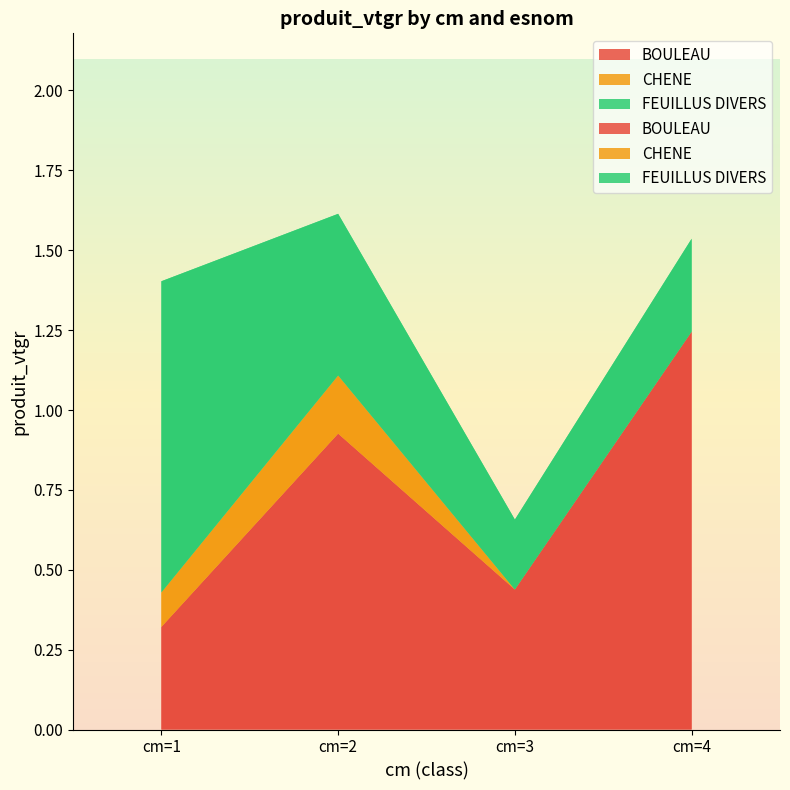

Reading left to right, list all the values displayed in this chart.

BOULEAU: cm=1=0.3	cm=2=0.9	cm=3=0.4	cm=4=1.2
CHENE: cm=1=0.1	cm=2=0.2	cm=3=0.0	cm=4=0.0
FEUILLUS DIVERS: cm=1=1.0	cm=2=0.5	cm=3=0.2	cm=4=0.3